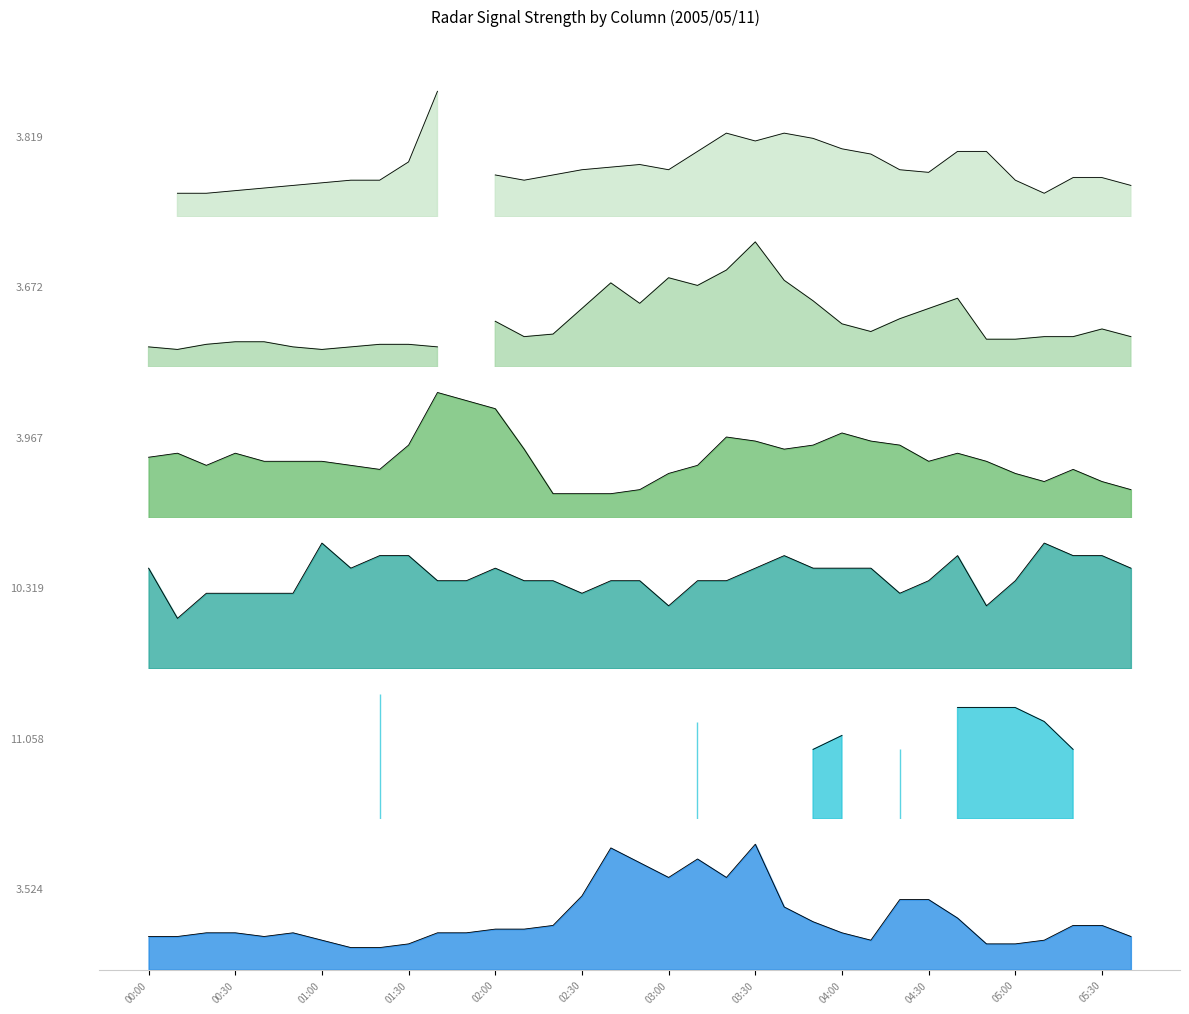

Is it true that 10.319 equals 0.4 at 2005/05/11 00:40?

False